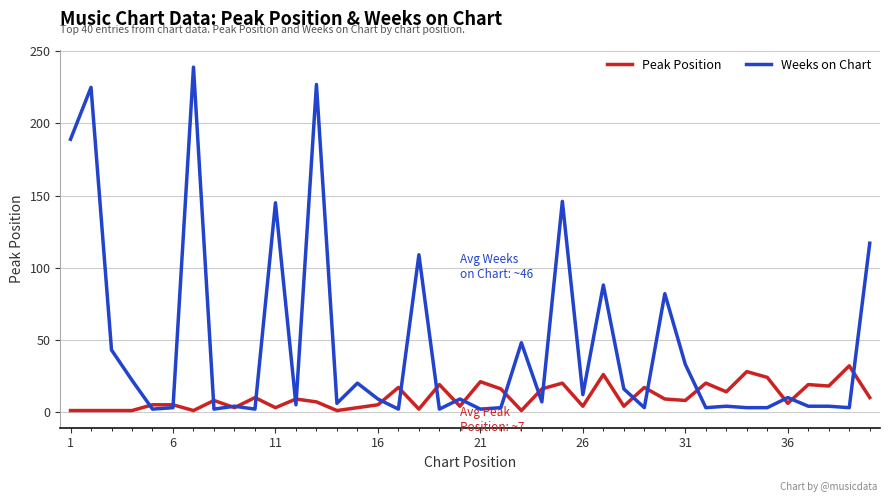

Which series has the largest range (max minus min)?

Weeks on Chart